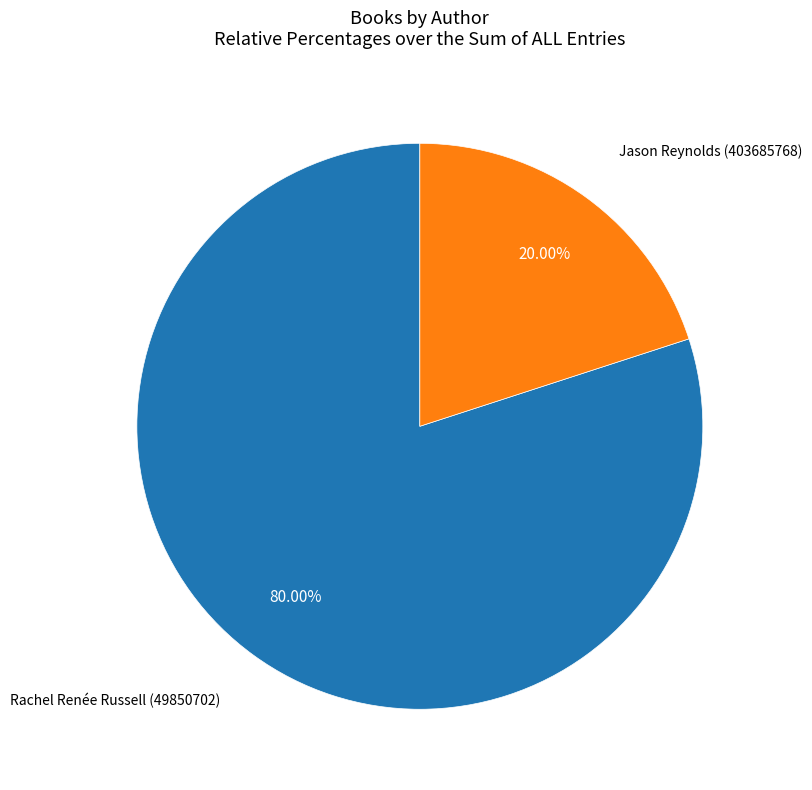

Which category has the biggest portion of the pie?

Rachel Renée Russell (49850702)